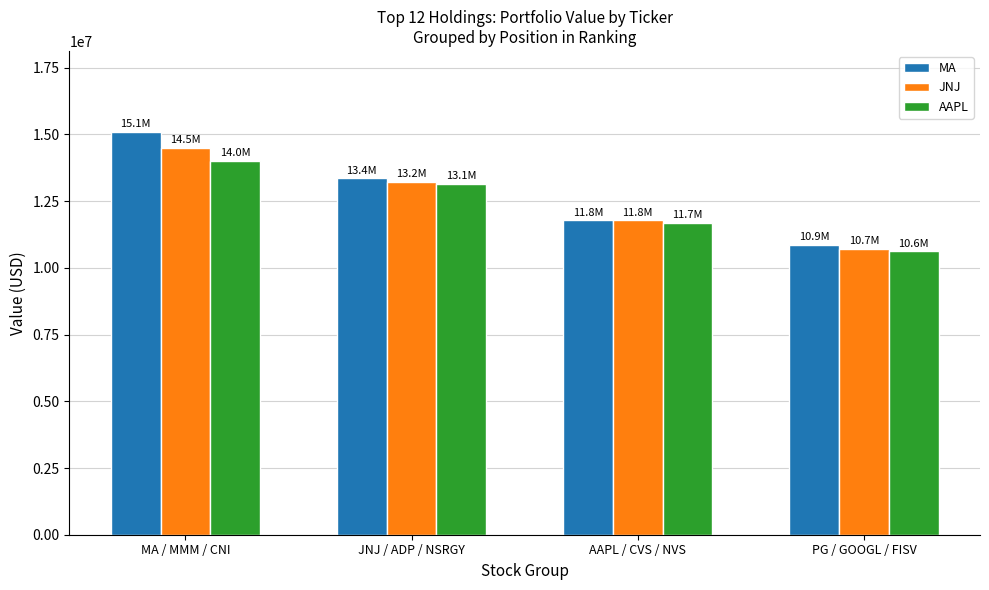

The MA series shows 10858000 at PG / GOOGL / FISV. True or false?

True